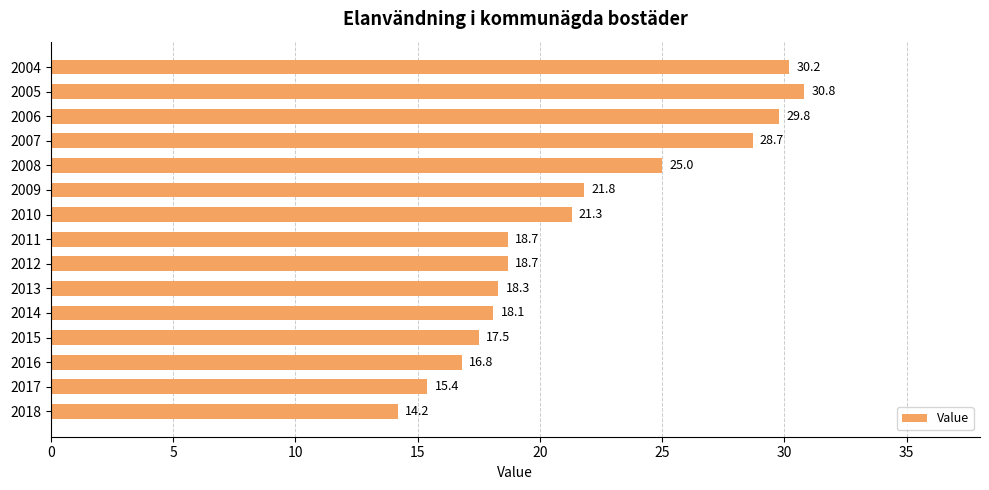

What is the approximate value at 2007?

28.7